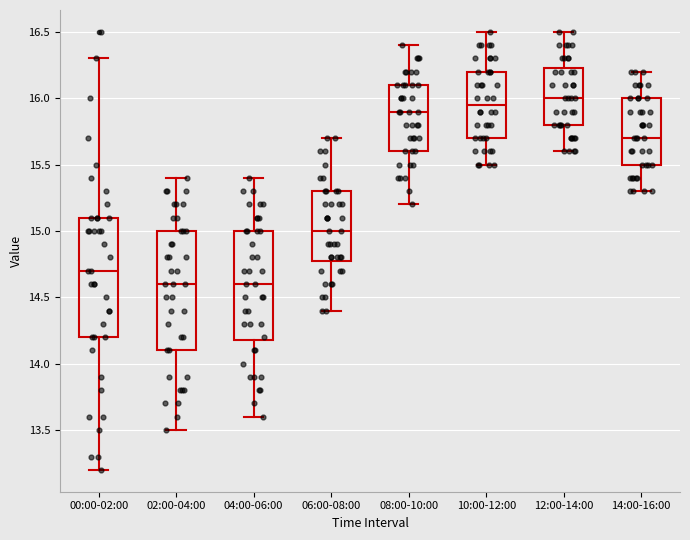

Reading left to right, transcribe this box plot: for each box, give where its median line is, the range the box spans, and where its two whiskers end, as read against the y-axis. The values are not printed on the chart, so give them approximately, as read against the axis.

00:00-02:00: median 14.70, box 14.20 to 15.10, whiskers 13.20 to 16.30
02:00-04:00: median 14.60, box 14.10 to 15.00, whiskers 13.50 to 15.40
04:00-06:00: median 14.60, box 14.20 to 15.00, whiskers 13.60 to 15.40
06:00-08:00: median 15.00, box 14.80 to 15.30, whiskers 14.40 to 15.70
08:00-10:00: median 15.90, box 15.60 to 16.10, whiskers 15.20 to 16.40
10:00-12:00: median 15.95, box 15.70 to 16.20, whiskers 15.50 to 16.50
12:00-14:00: median 16.00, box 15.80 to 16.25, whiskers 15.60 to 16.50
14:00-16:00: median 15.70, box 15.50 to 16.00, whiskers 15.30 to 16.20